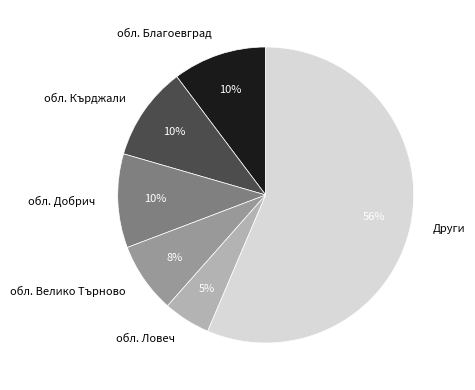

True or false: обл. Благоевград accounts for 28% of the total.

False